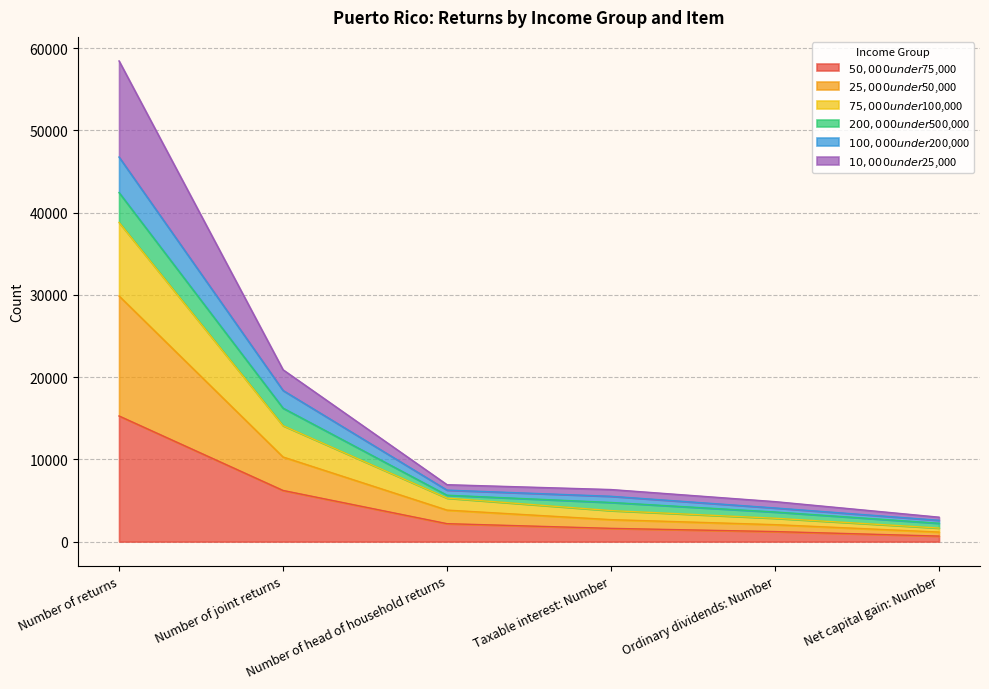

What is the total value across all series at Number of returns?

58460